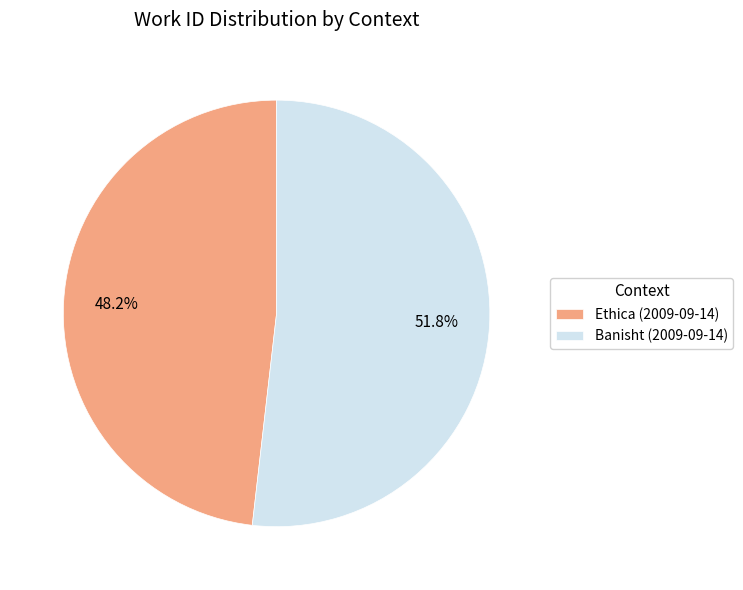

To the nearest percent, what portion does Banisht (2009-09-14) represent?

52%